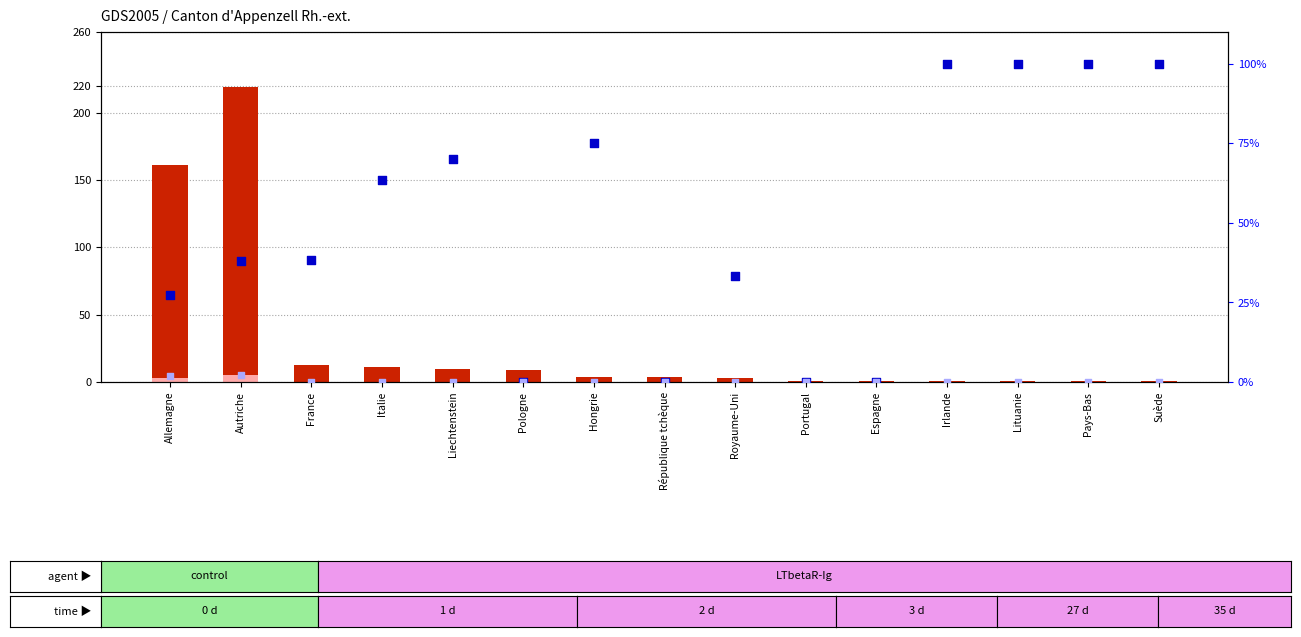

What is the total value across all series at Irlande?

101.0